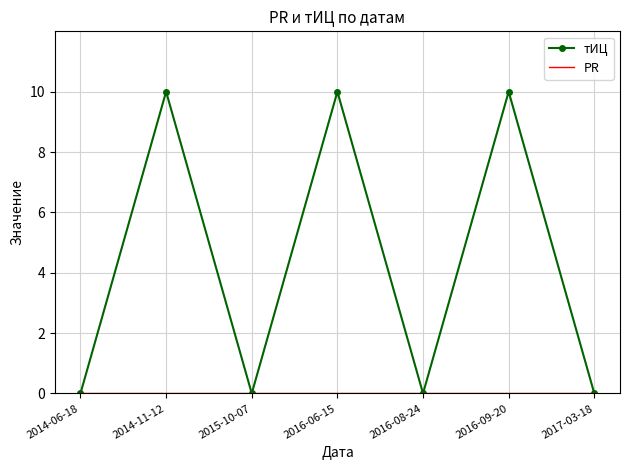

At how many categories does at least one series exceed 3?

3